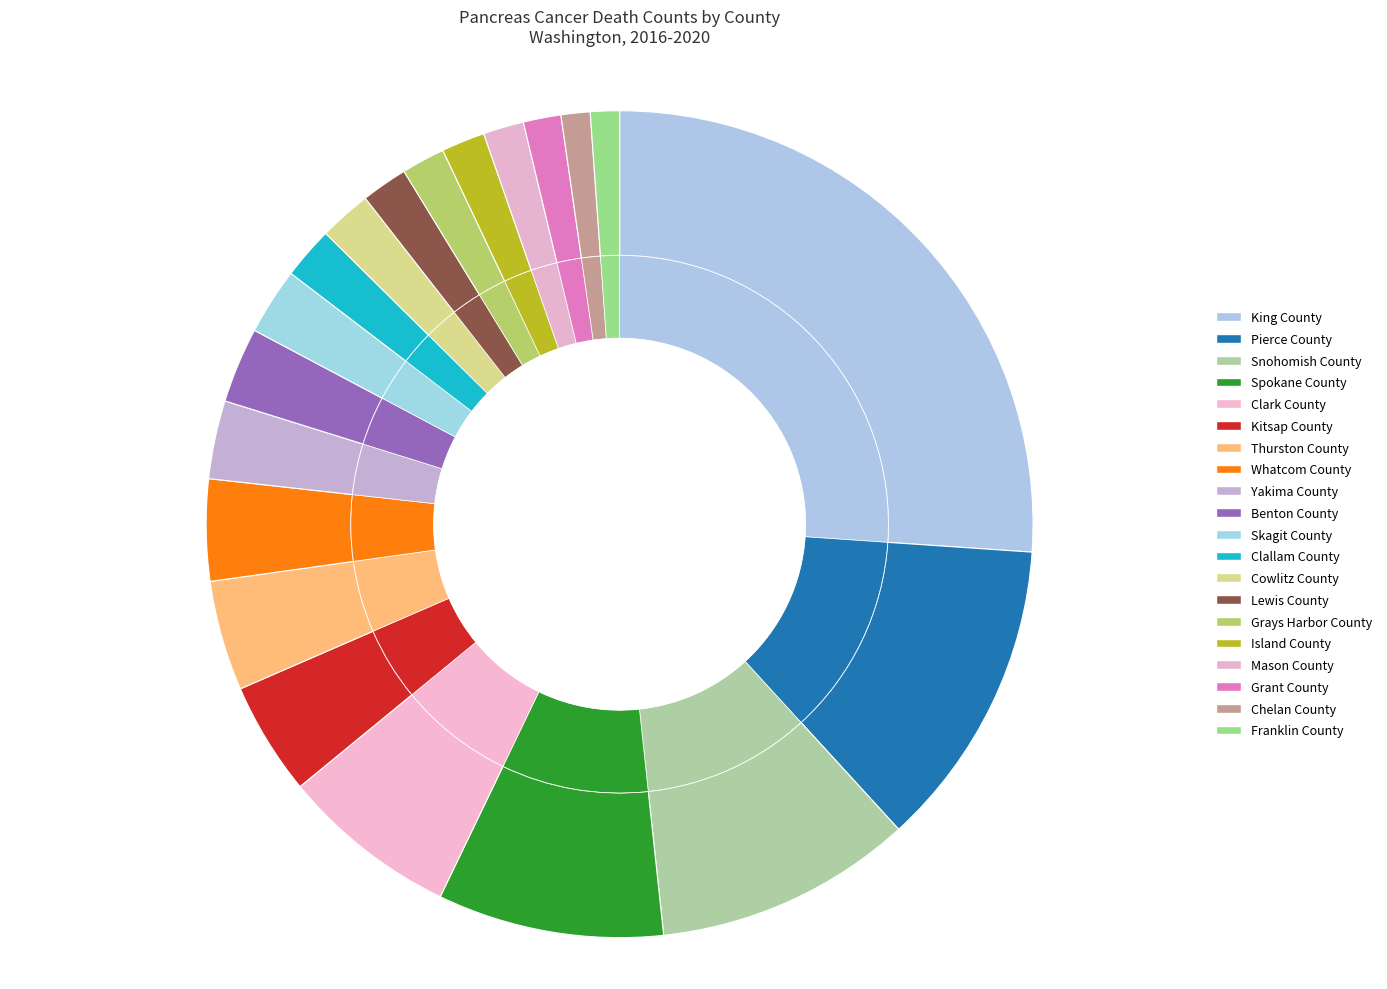

Is the sum of Chelan County and Whatcom County greater than half?

No